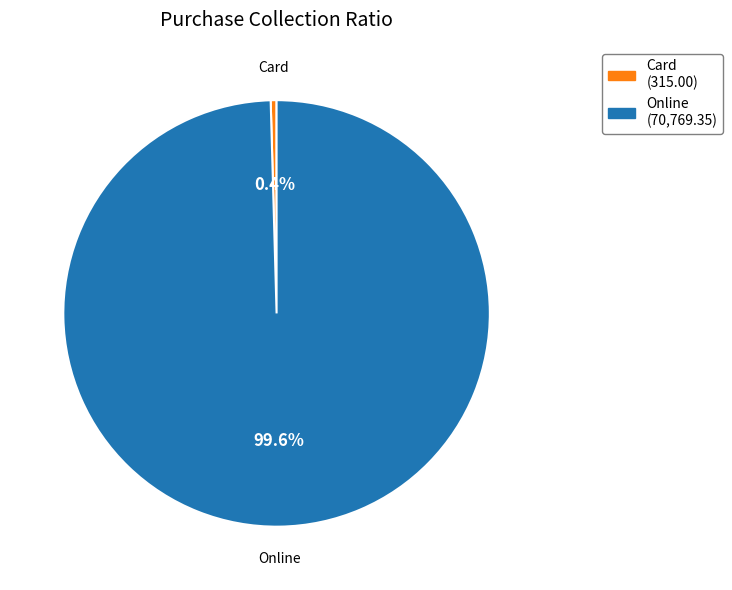

Which category has the biggest portion of the pie?

Online